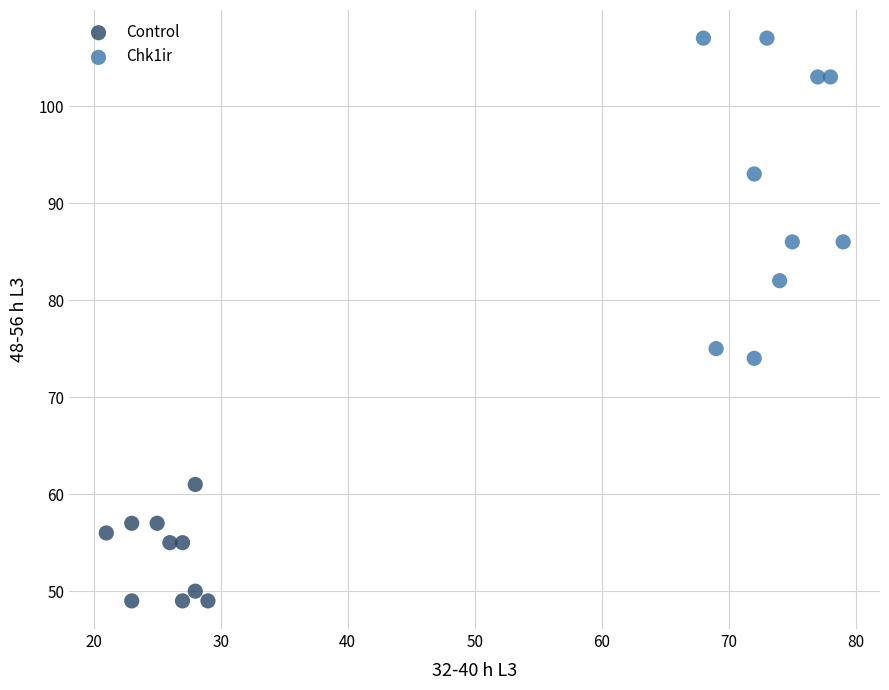

Which series reaches the maximum Y coordinate?

Chk1ir